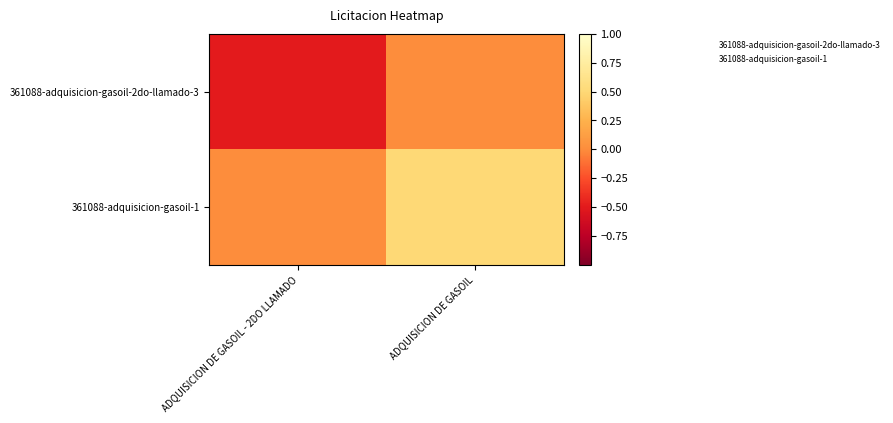

Rank the series by their maximum value, from highest to lowest.

361088-adquisicion-gasoil-1, 361088-adquisicion-gasoil-2do-llamado-3